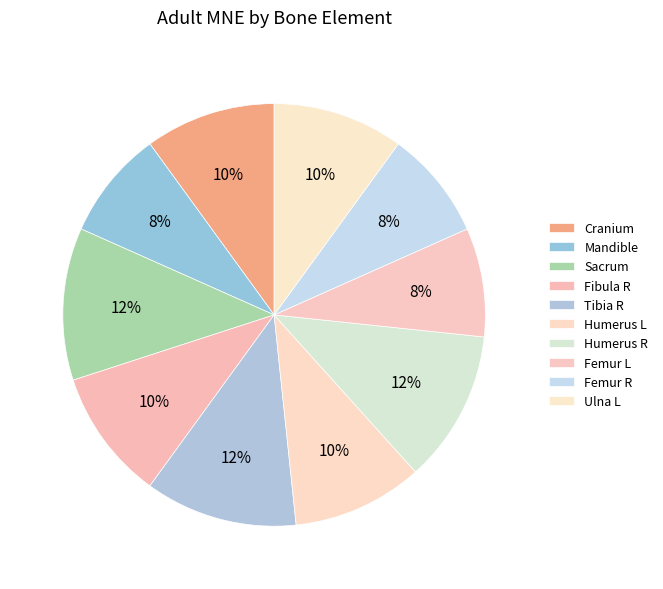

What is the smallest slice in the pie chart?

Mandible